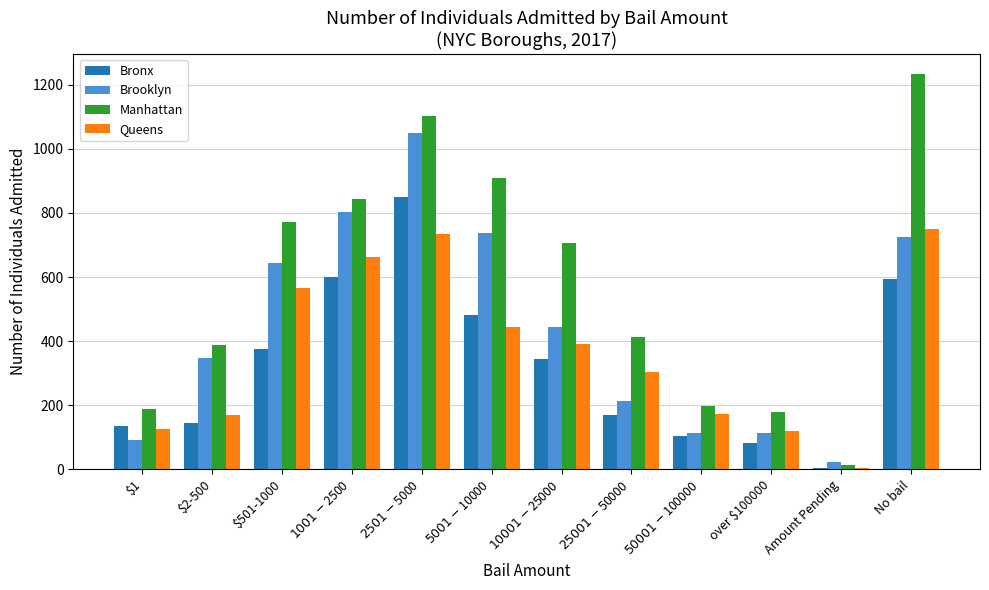

What is the highest value of the Brooklyn series?

1050